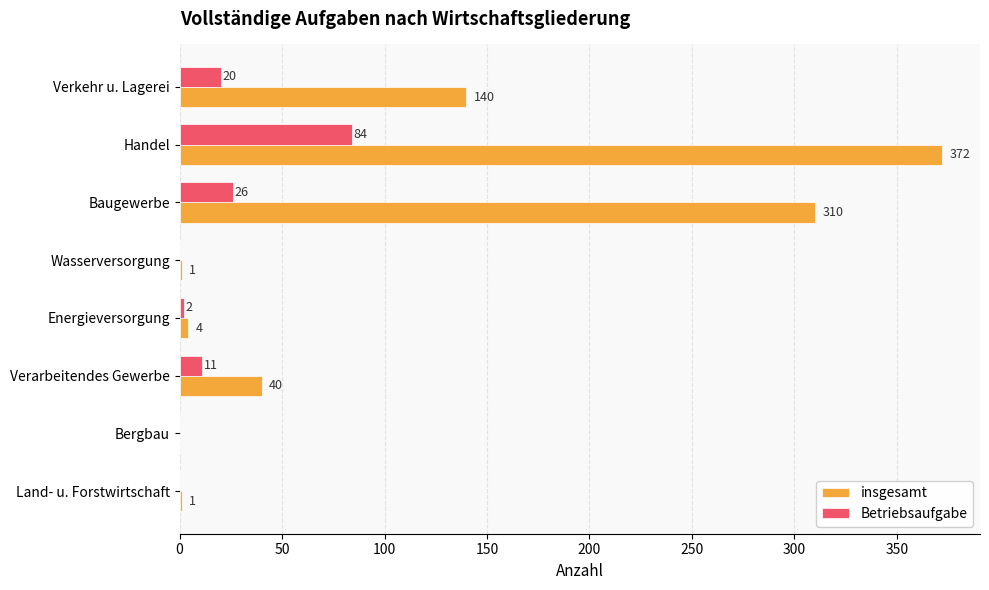

At which label is Betriebsaufgabe closest to 42?

Baugewerbe